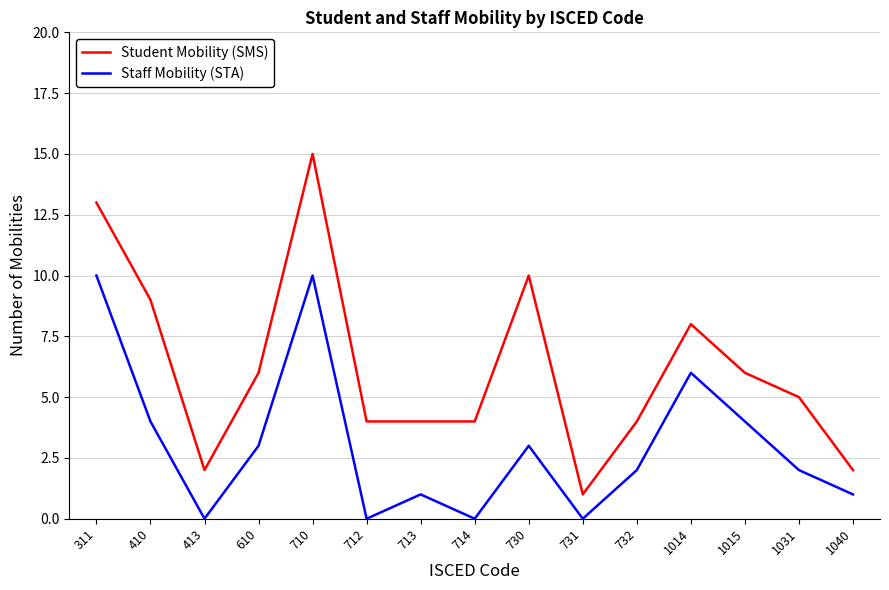

True or false: Staff Mobility (STA) has a value of 7 at 410.

False